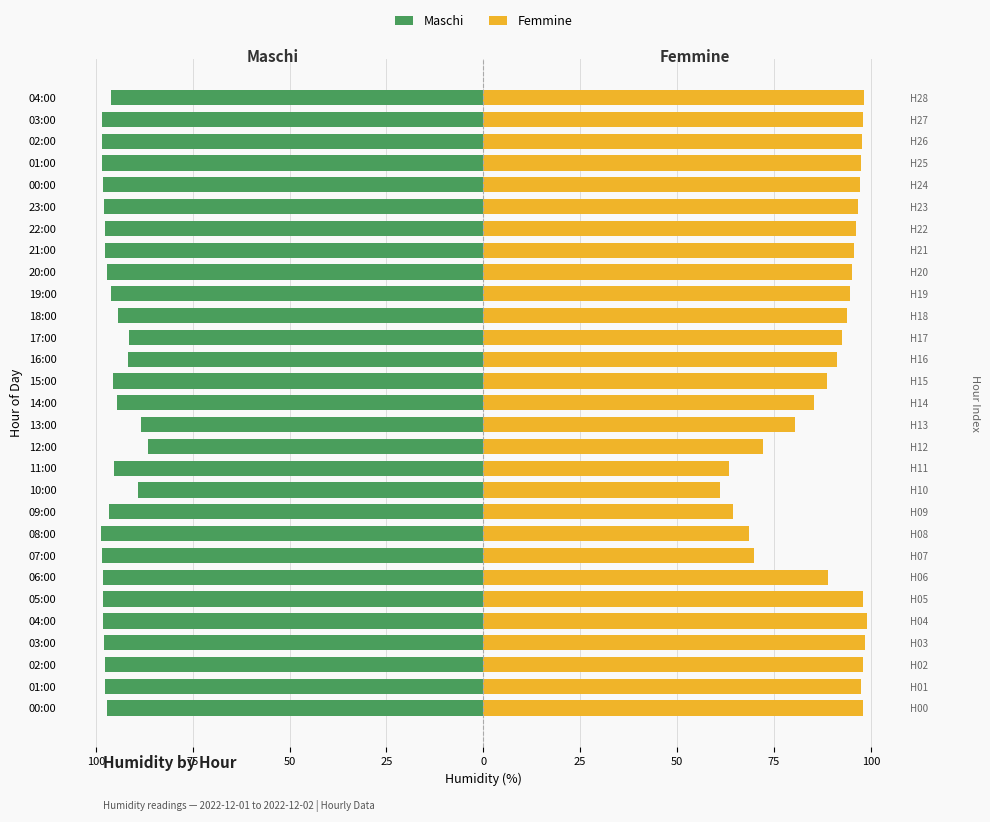

Which series has the largest range (max minus min)?

Femmine